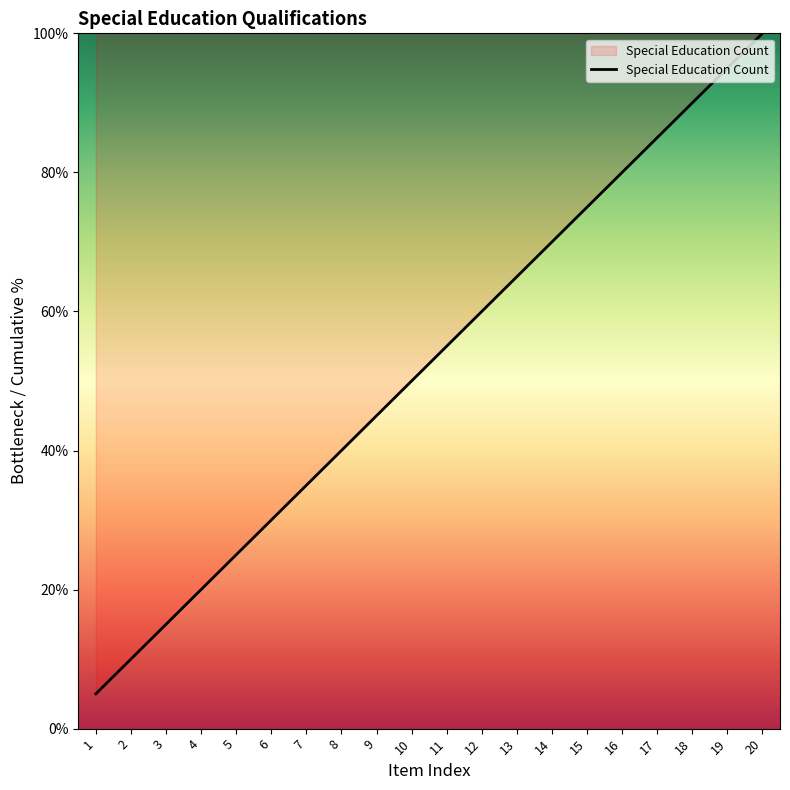

Does the chart display data point markers on the line(s)?

No